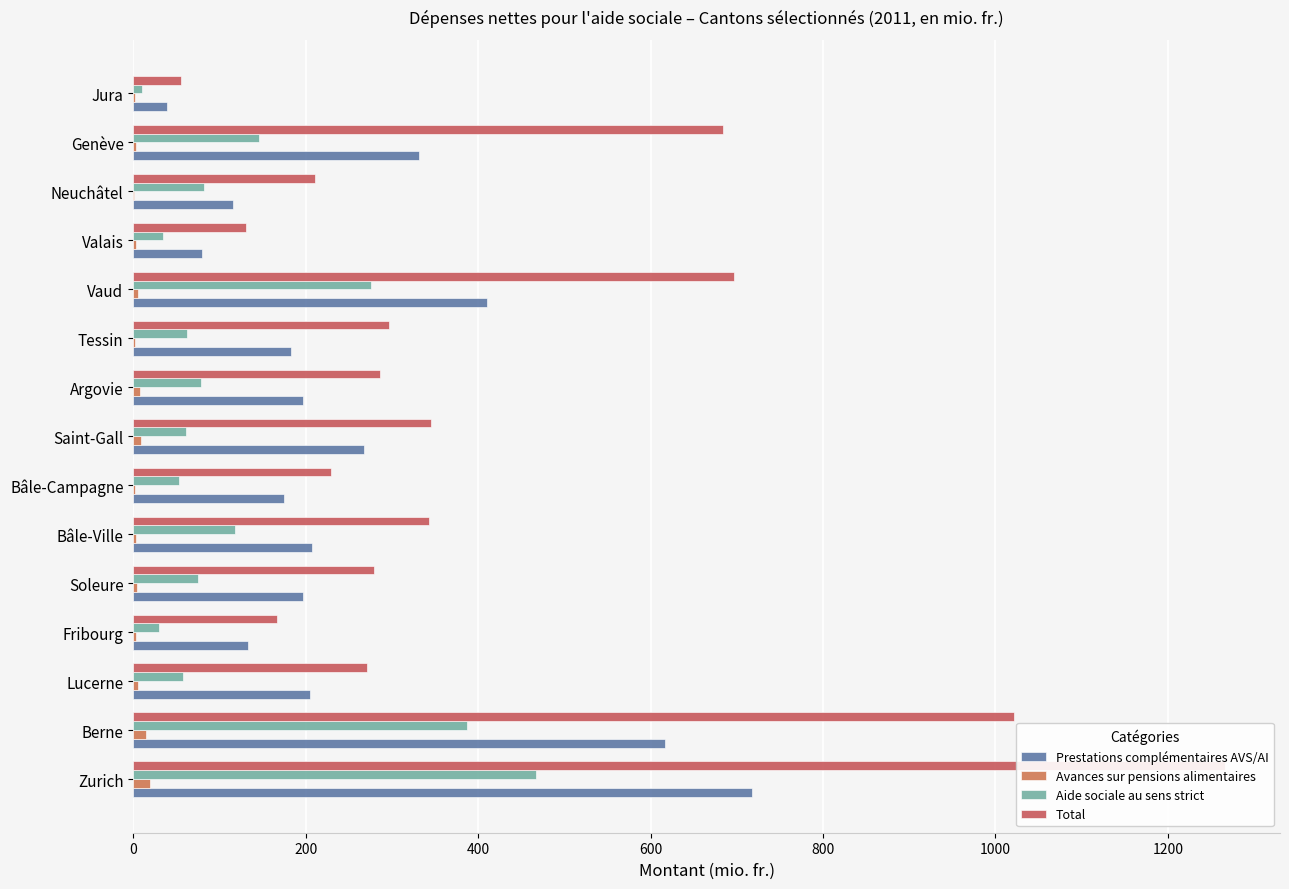

What is the difference between the maximum and minimum values in the Prestations complémentaires AVS/AI series?

678.4